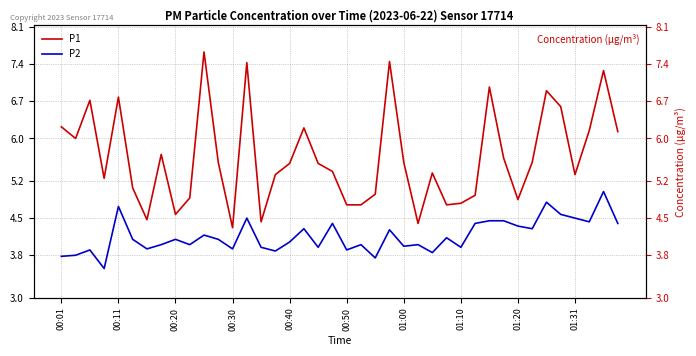

Which has a higher value, 30 or 34?

30